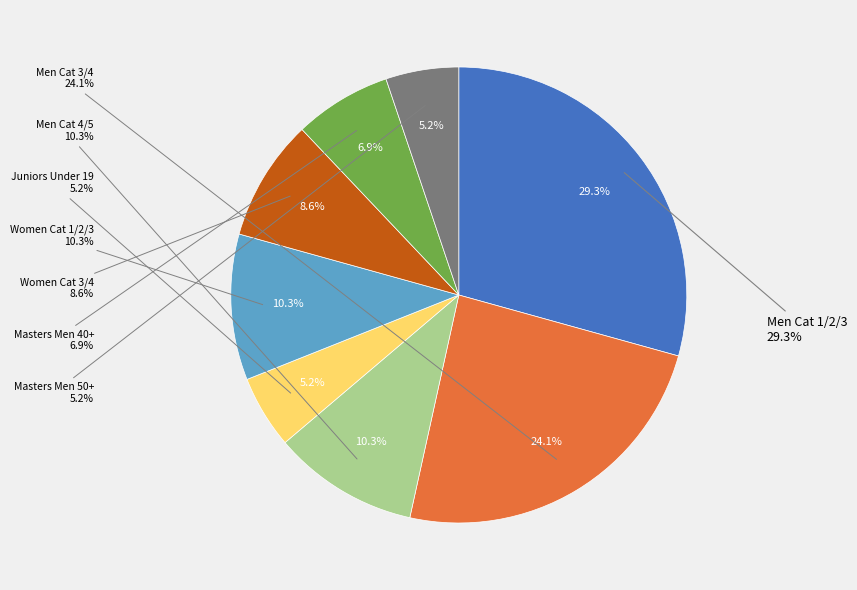

What percentage is the Women Cat 3/4 slice, to the nearest percent?

9%